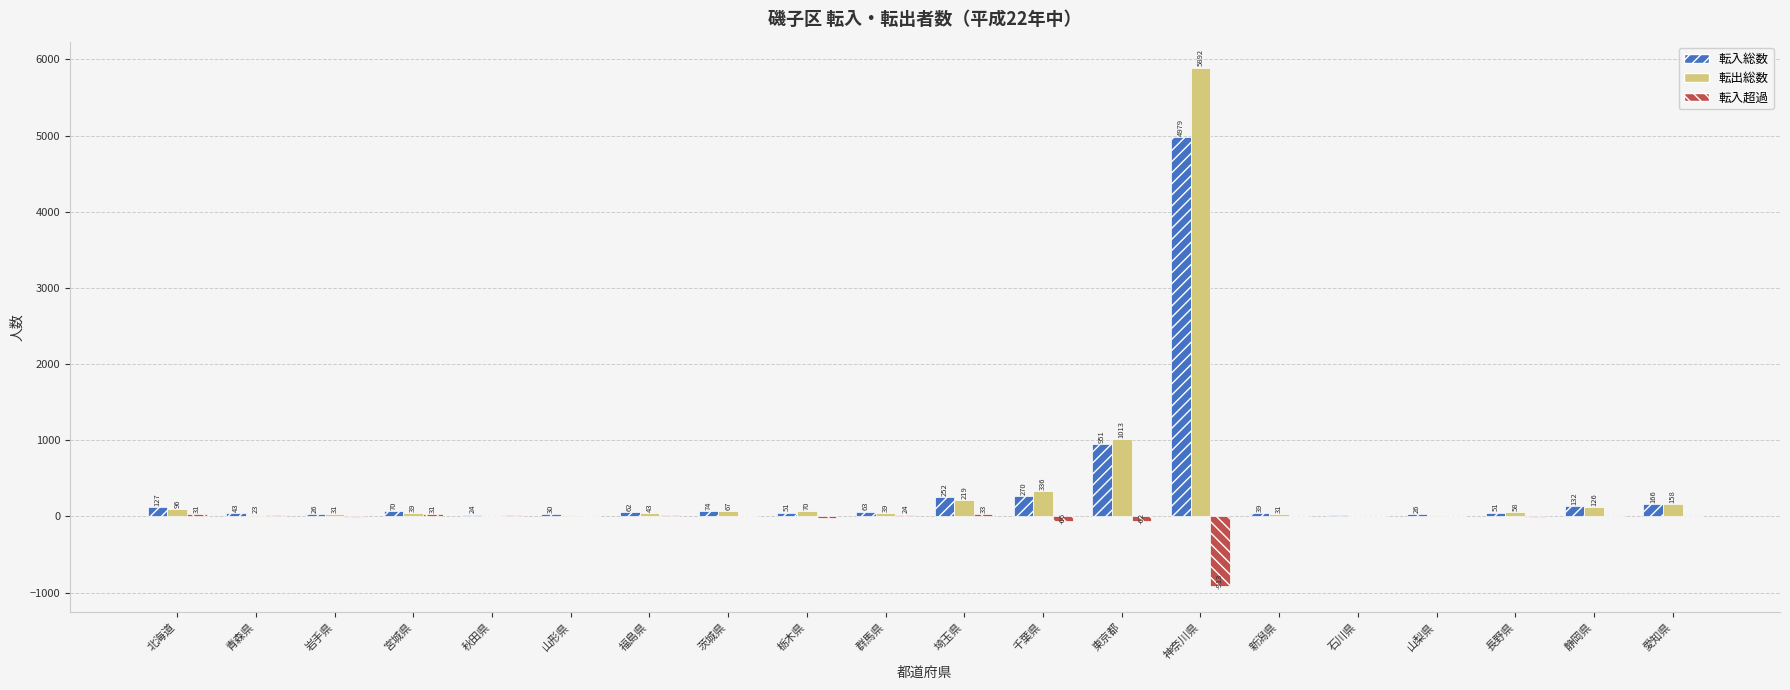

Which category has the highest value across all series?

神奈川県